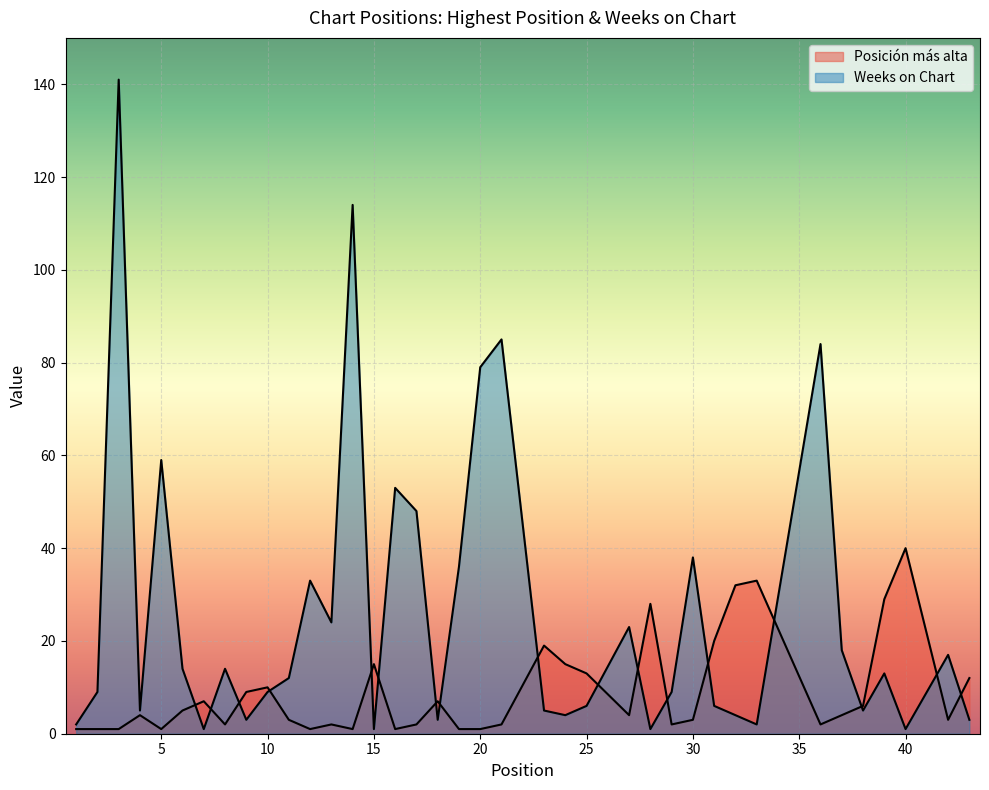

What is the total value across all series at 6?

19